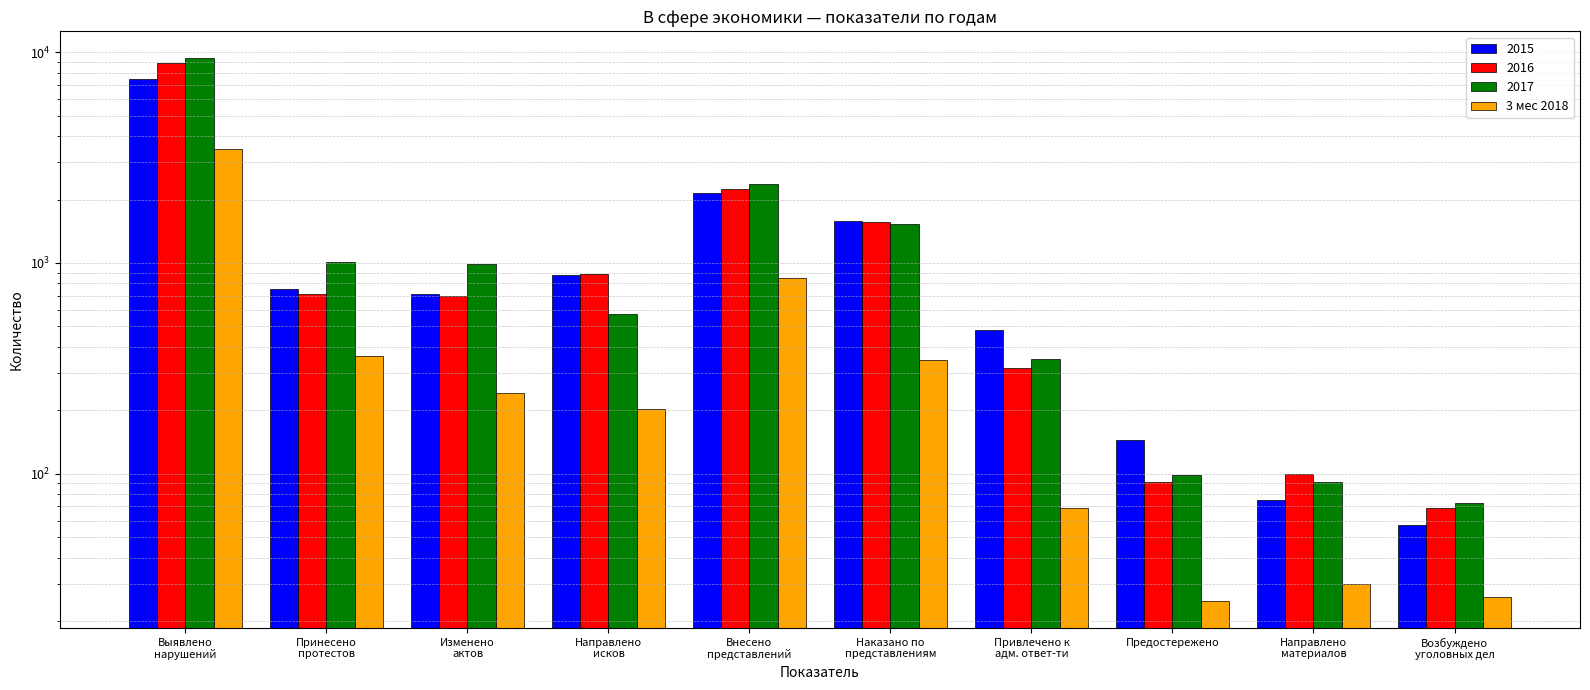

Reading left to right, list all the values displayed in this chart.

Выявлено
нарушений=3469	Принесено
протестов=362	Изменено
актов=242	Направлено
исков=202	Внесено
представлений=851	Наказано по
представлениям=345	Привлечено к
адм. ответ-ти=69	Предостережено=25	Направлено
материалов=30	Возбуждено
уголовных дел=26